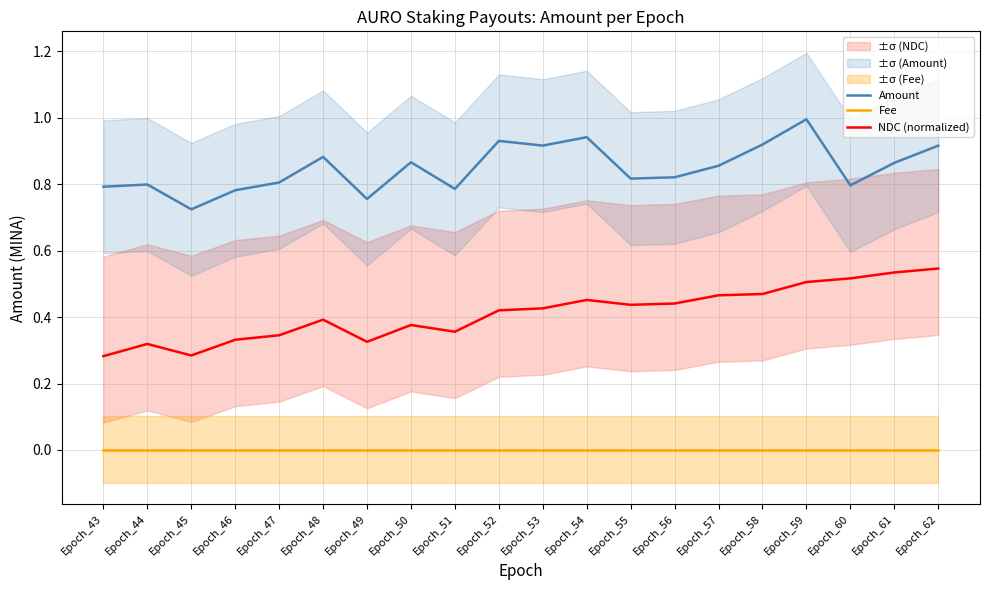

Reading left to right, transcribe all the data shown in this chart.

Amount: 0.8	0.8	0.7	0.8	0.8	0.9	0.8	0.9	0.8	0.9	0.9	0.9	0.8	0.8	0.9	0.9	1.0	0.8	0.9	0.9
Fee: 0.0	0.0	0.0	0.0	0.0	0.0	0.0	0.0	0.0	0.0	0.0	0.0	0.0	0.0	0.0	0.0	0.0	0.0	0.0	0.0
NDC (normalized): 0.3	0.3	0.3	0.3	0.3	0.4	0.3	0.4	0.4	0.4	0.4	0.5	0.4	0.4	0.5	0.5	0.5	0.5	0.5	0.5